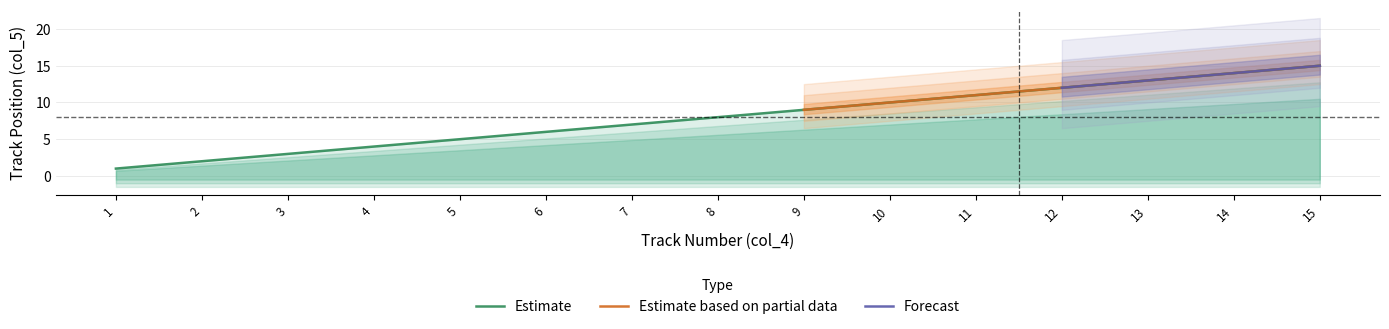

What is the greatest value displayed?

15